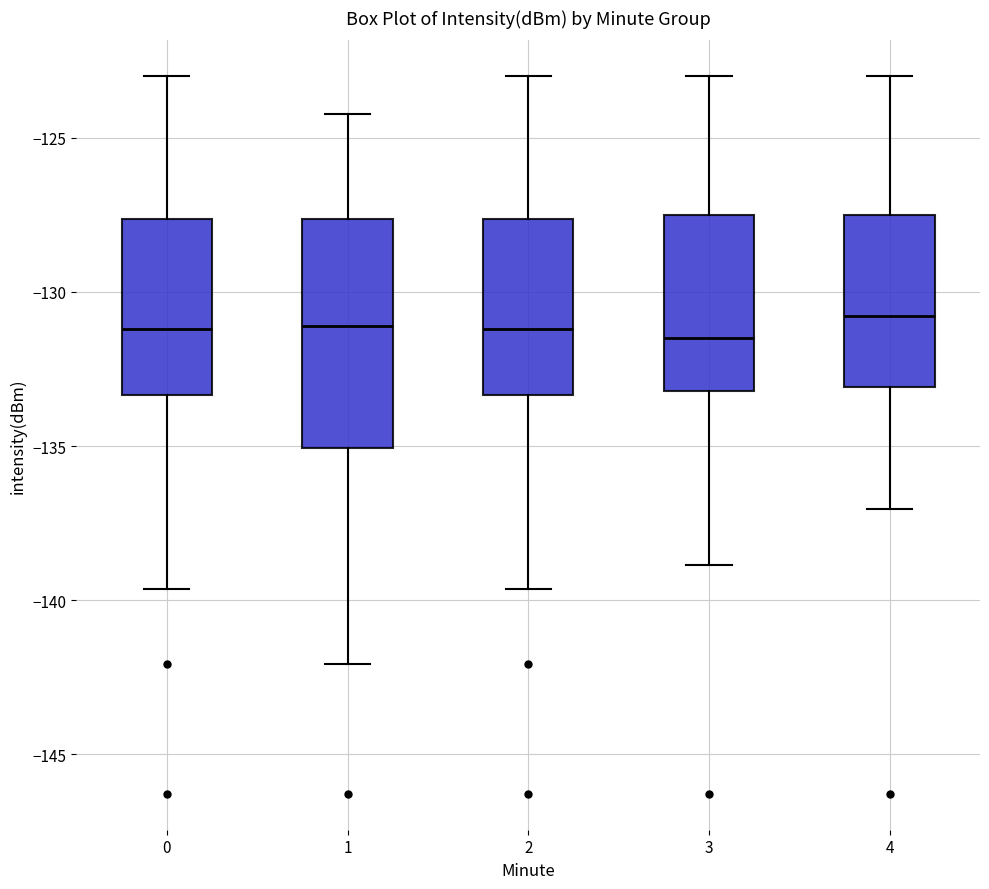

Reading left to right, read every box against the y-axis: the position of its median line, the range the box covers, and the ends of its whiskers. The values are not printed on the chart, so give them approximately, as read against the axis.

0: median -131.0, box -133.5 to -127.5, whiskers -139.5 to -123.0
1: median -131.0, box -135.0 to -127.5, whiskers -142.0 to -124.0
2: median -131.0, box -133.5 to -127.5, whiskers -139.5 to -123.0
3: median -131.5, box -133.0 to -127.5, whiskers -139.0 to -123.0
4: median -131.0, box -133.0 to -127.5, whiskers -137.0 to -123.0